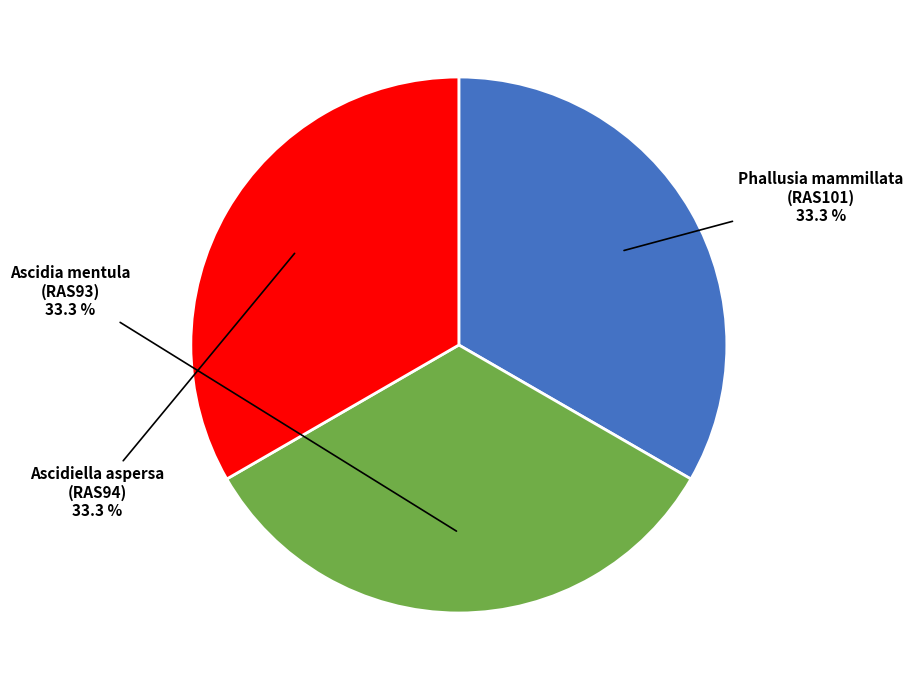

Is there any slice that represents more than half of the pie?

No